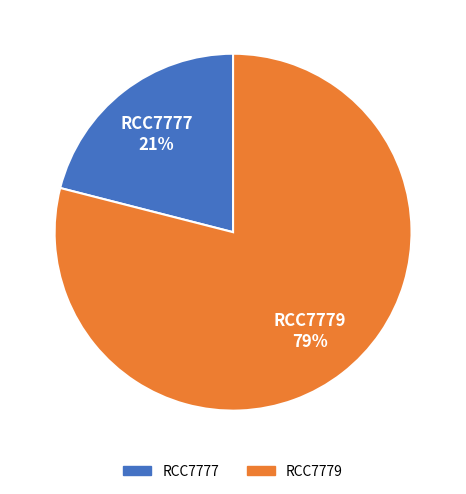

Rank the categories by value from lowest to highest.

RCC7777, RCC7779